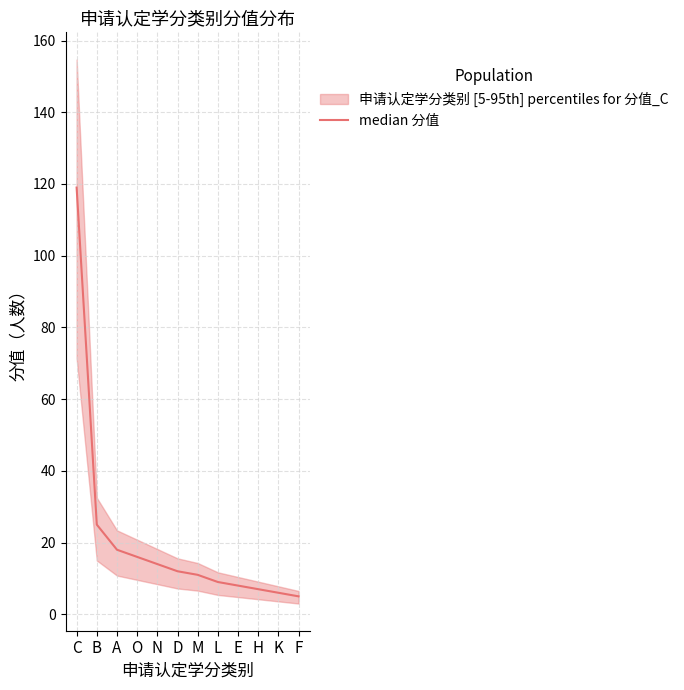

True or false: there are more than 0 points higher than both neighbors.

False